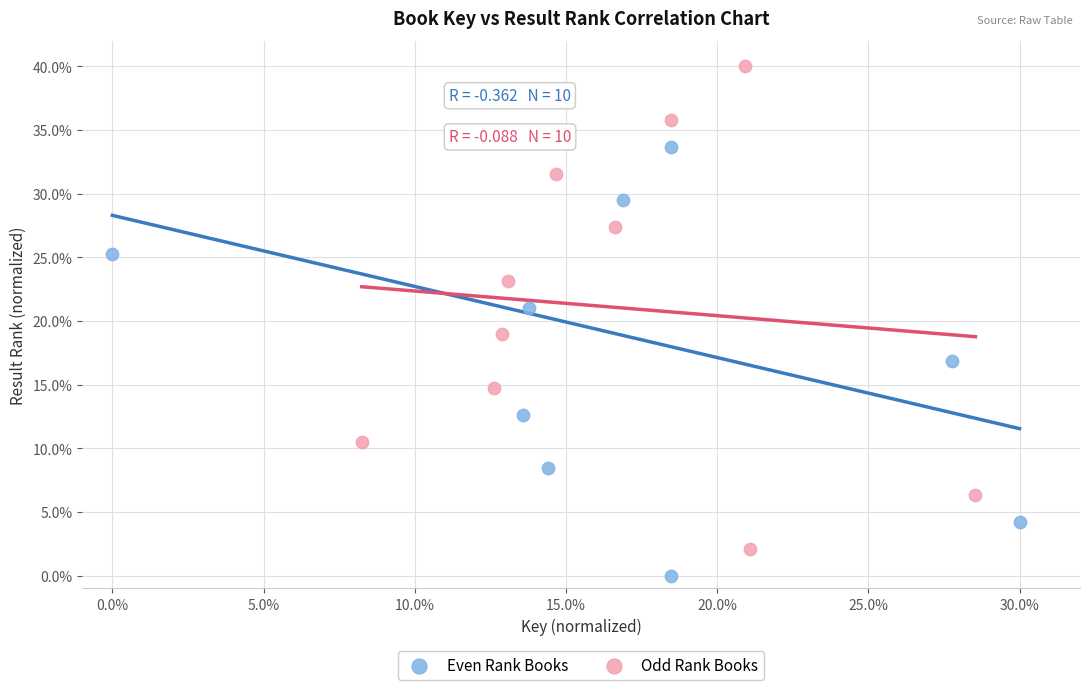

What are all the series names shown in the legend?

Even Rank Books, Odd Rank Books